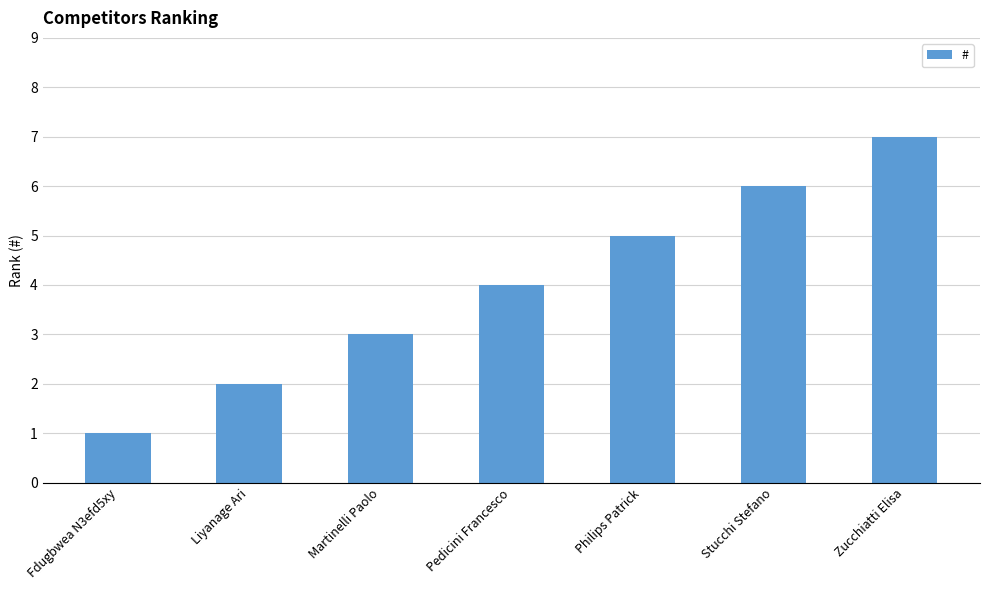

Is it true that the value at Philips Patrick is 5?

True